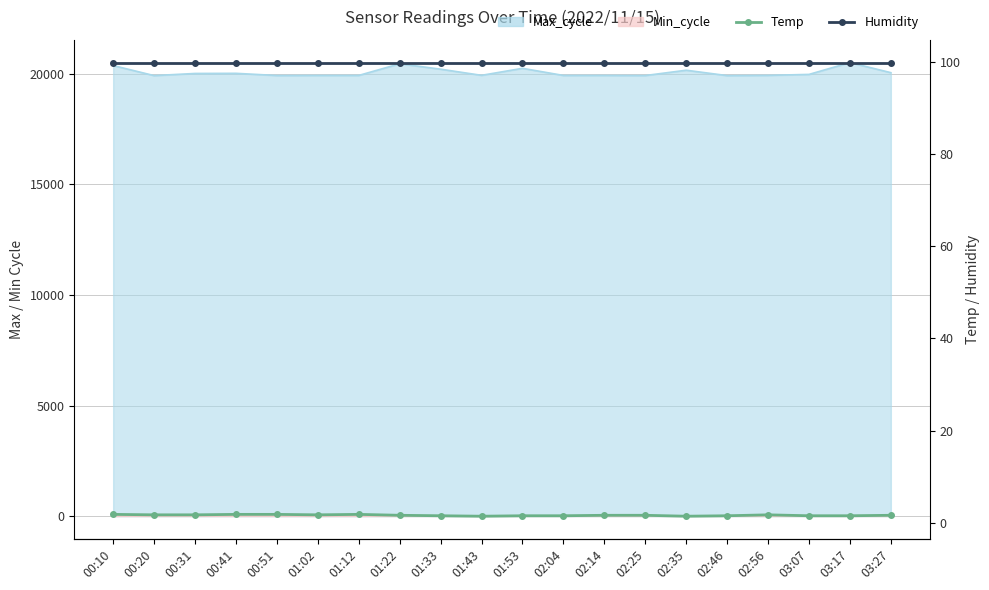

True or false: Humidity and Temp intersect in this chart.

False